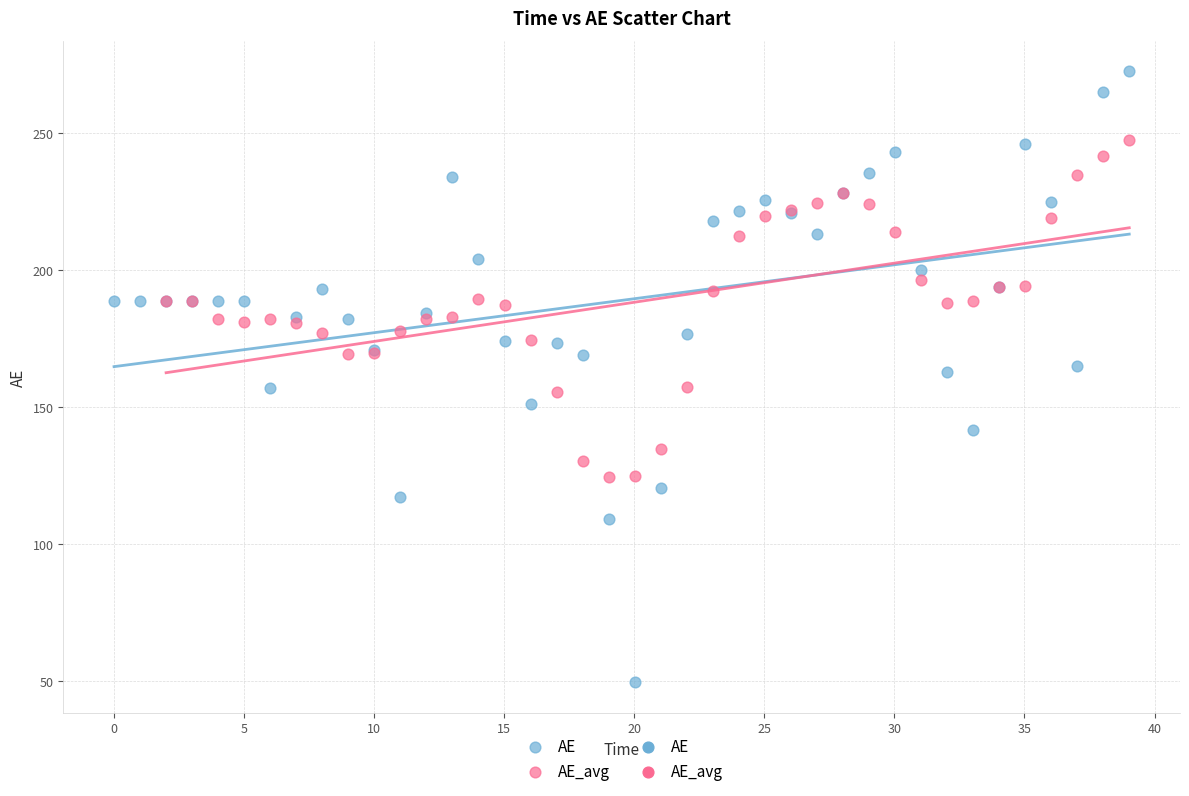

Which series has the largest Y range (max minus min)?

AE